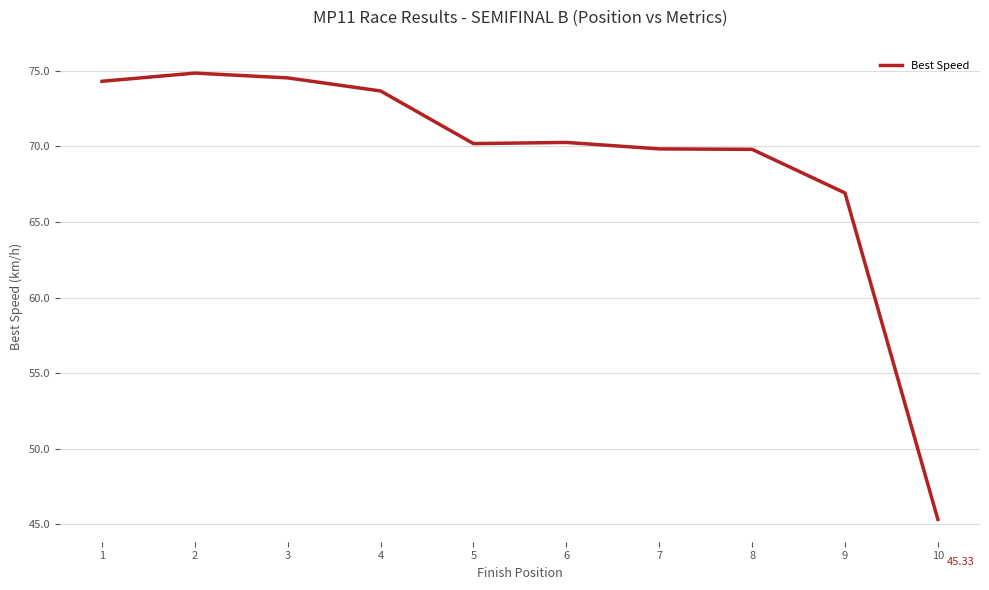

What is the ratio of the value at 6 to the value at 10?

1.6